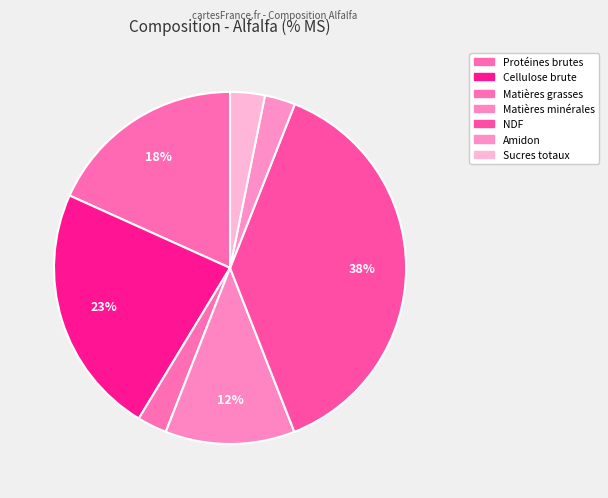

What percentage is the Amidon slice, to the nearest percent?

3%